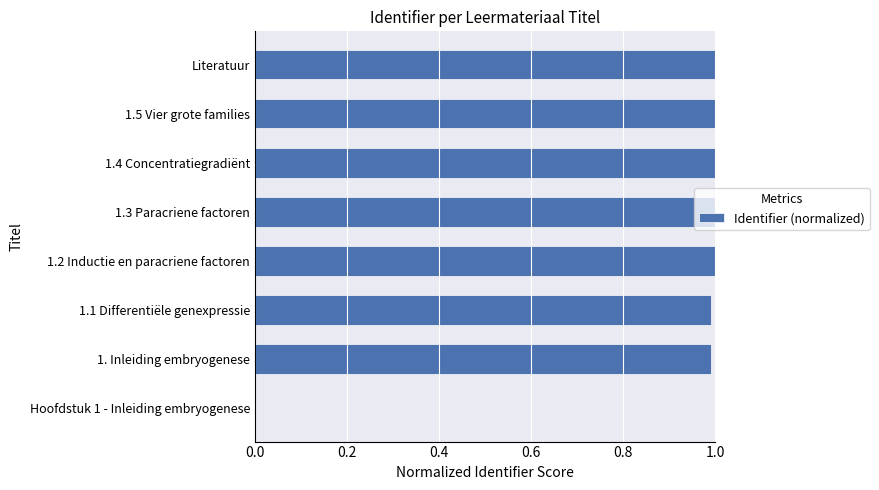

The chart shows a value of 1.0 at 1. Inleiding embryogenese. True or false?

True